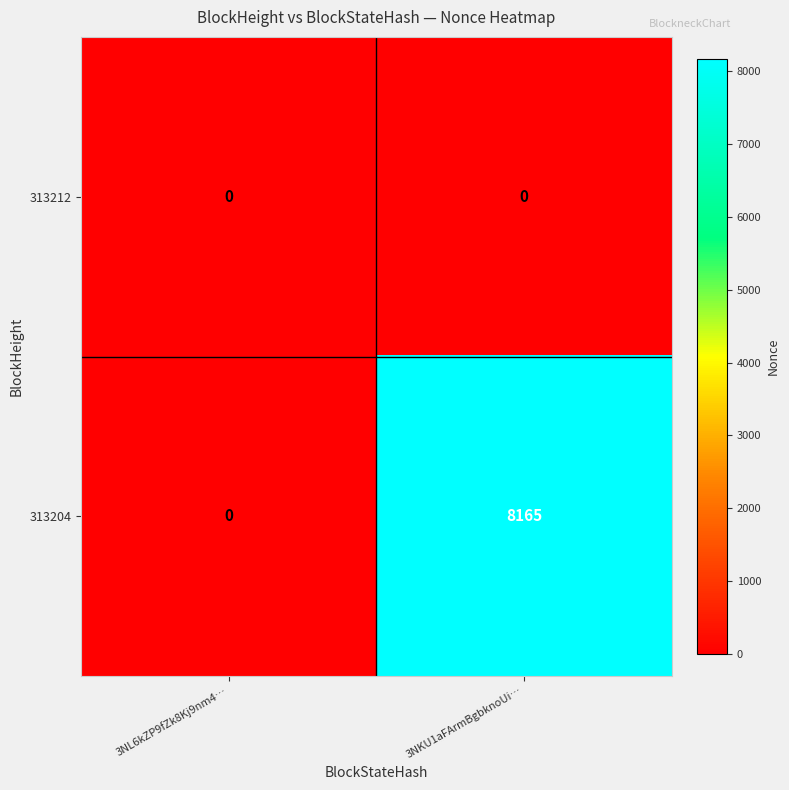

Reading left to right, what are all the values shown in this chart?

313212: 3NL6kZP9fZk8Kj9nm4…=0	3NKU1aFArmBgbknoUi…=0
313204: 3NL6kZP9fZk8Kj9nm4…=0	3NKU1aFArmBgbknoUi…=8165